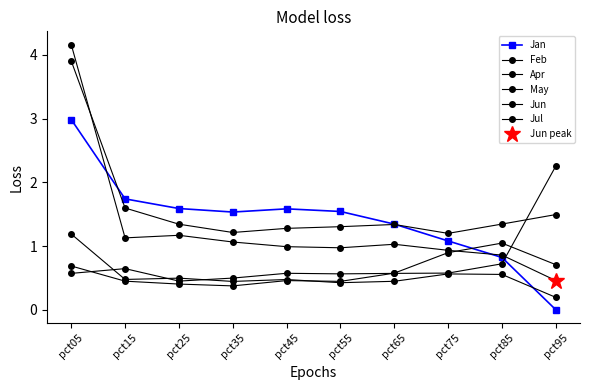

What is the difference between the Apr values at pct15 and pct35?

0.1